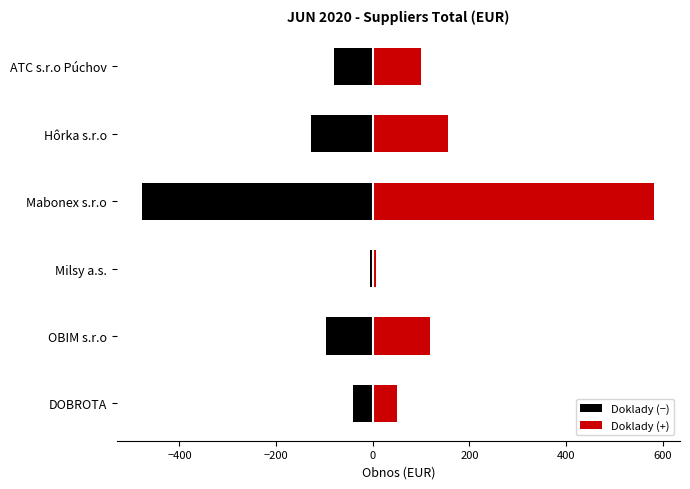

Is the value of Doklady (+) at OBIM s.r.o greater than the value of Doklady (−) at Mabonex s.r.o?

Yes